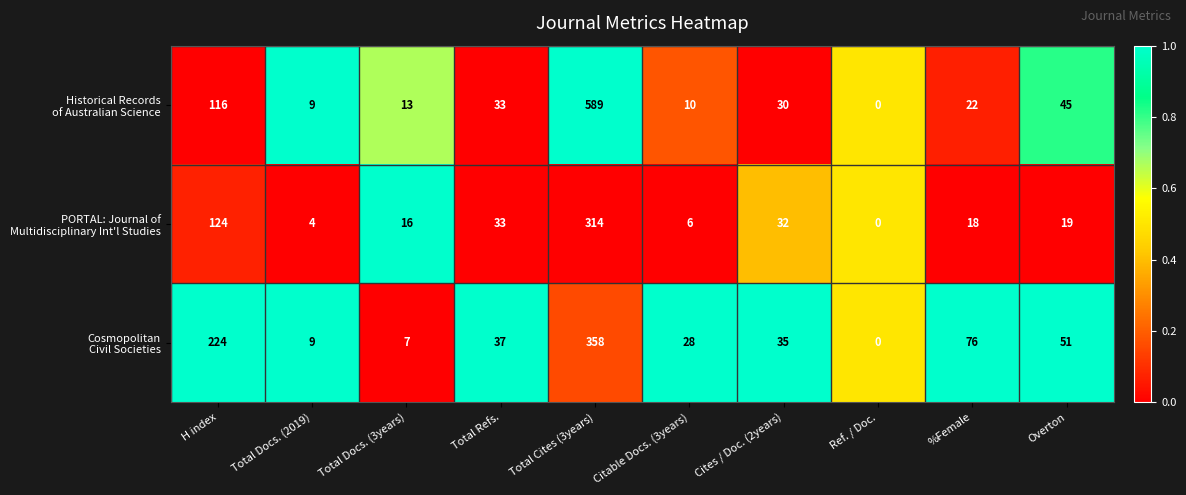

Which label corresponds to the smallest value in the chart?

Ref. / Doc.